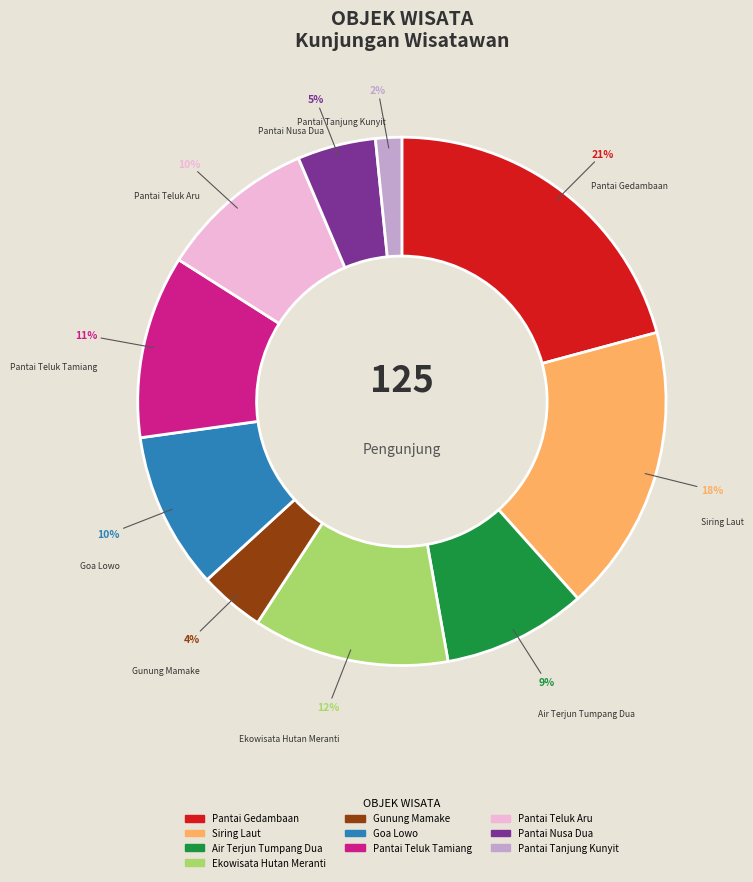

The Pantai Teluk Tamiang slice represents 11% of the pie. True or false?

True